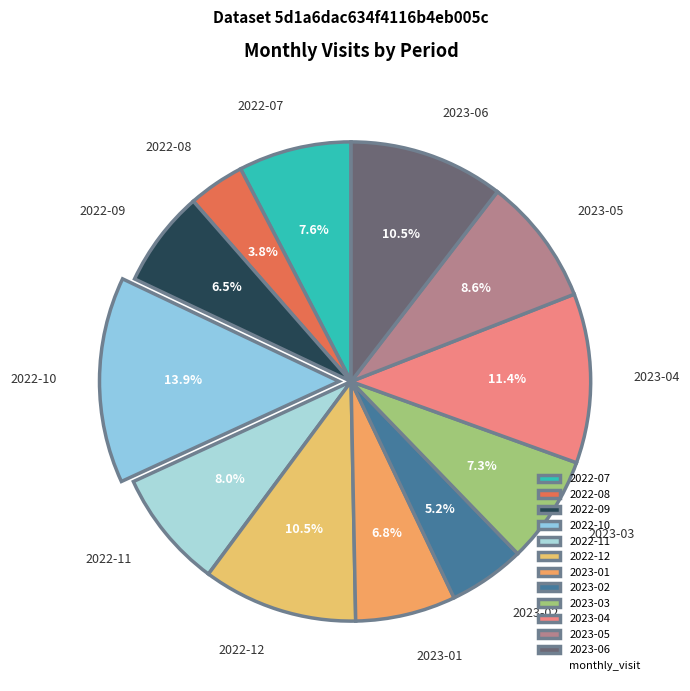

The 2022-11 slice represents 8% of the pie. True or false?

True